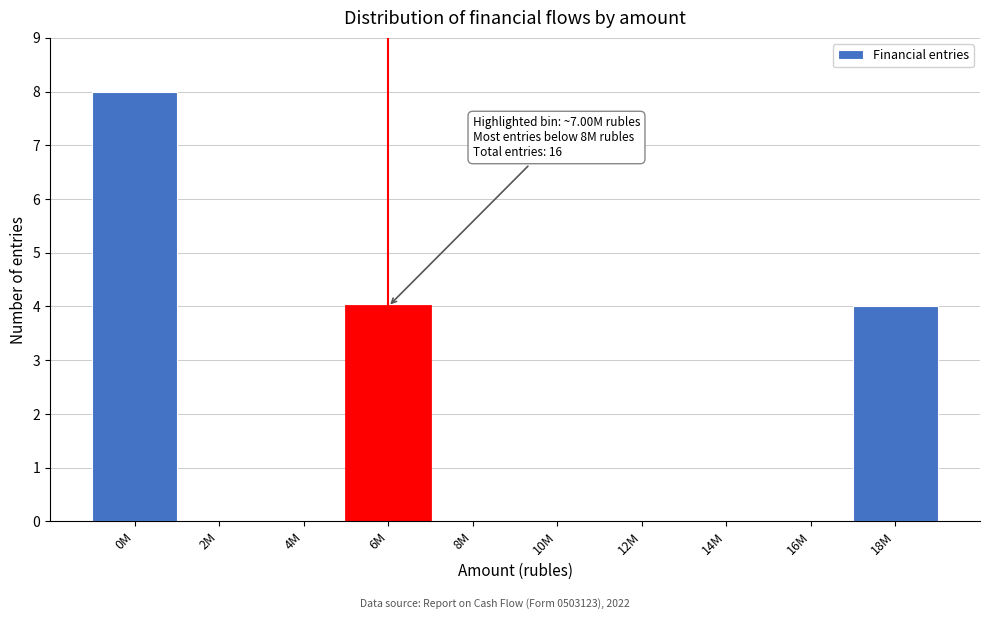

Reading left to right, extract all data points from this chart.

0M=8	2M=0	4M=0	6M=4	8M=0	10M=0	12M=0	14M=0	16M=0	18M=4